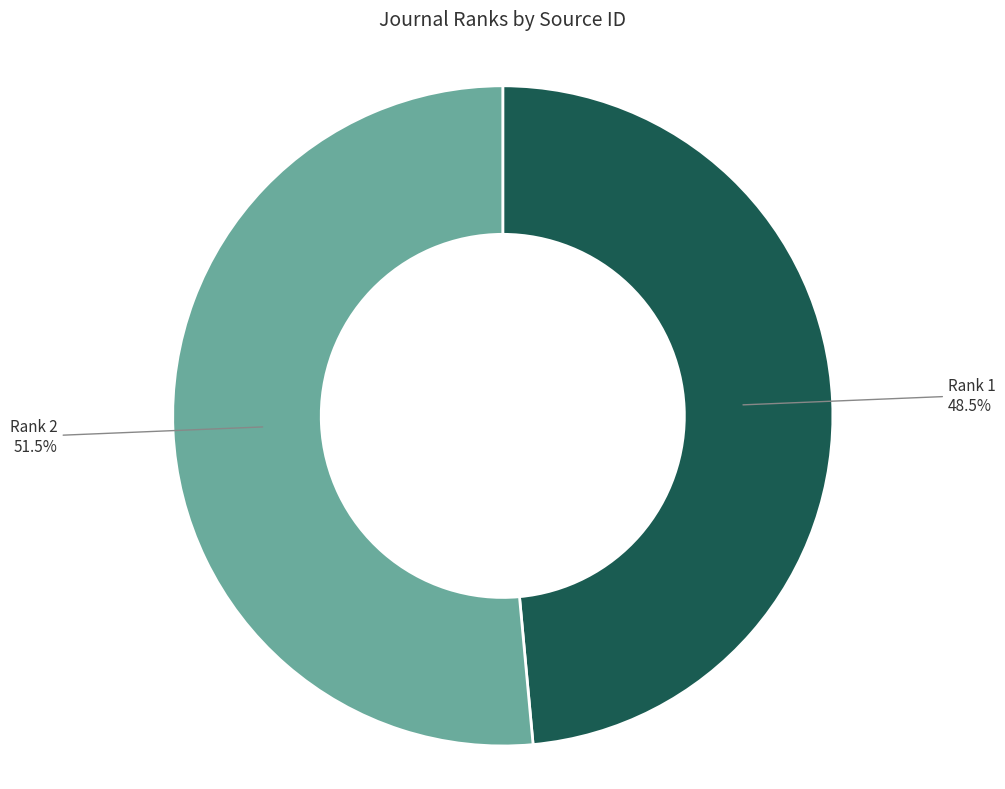

Is there a majority slice in this chart?

Yes